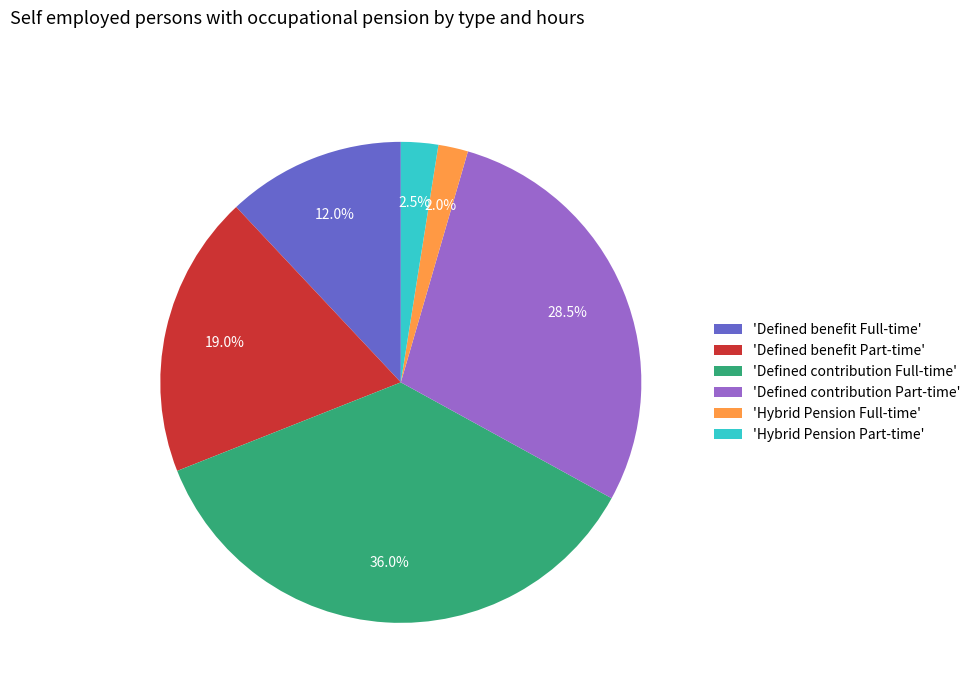

Rank the categories by value from lowest to highest.

'Hybrid Pension Full-time', 'Hybrid Pension Part-time', 'Defined benefit Full-time', 'Defined benefit Part-time', 'Defined contribution Part-time', 'Defined contribution Full-time'